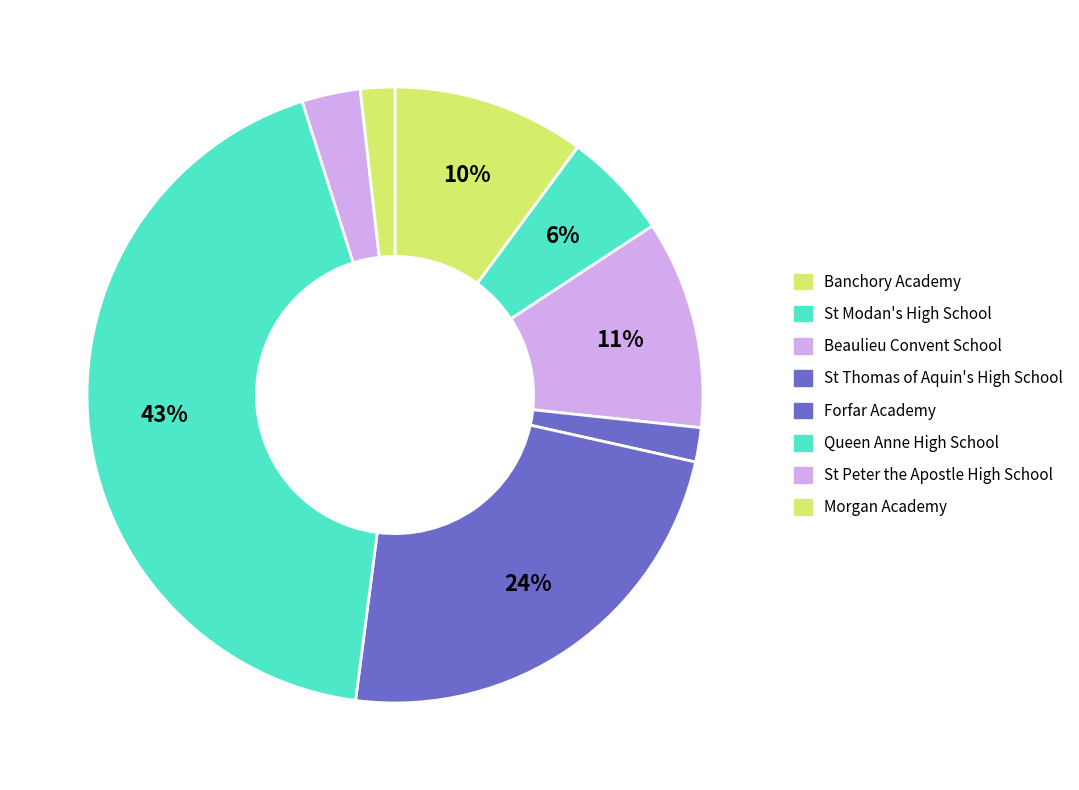

How many slices are in this pie chart?

8